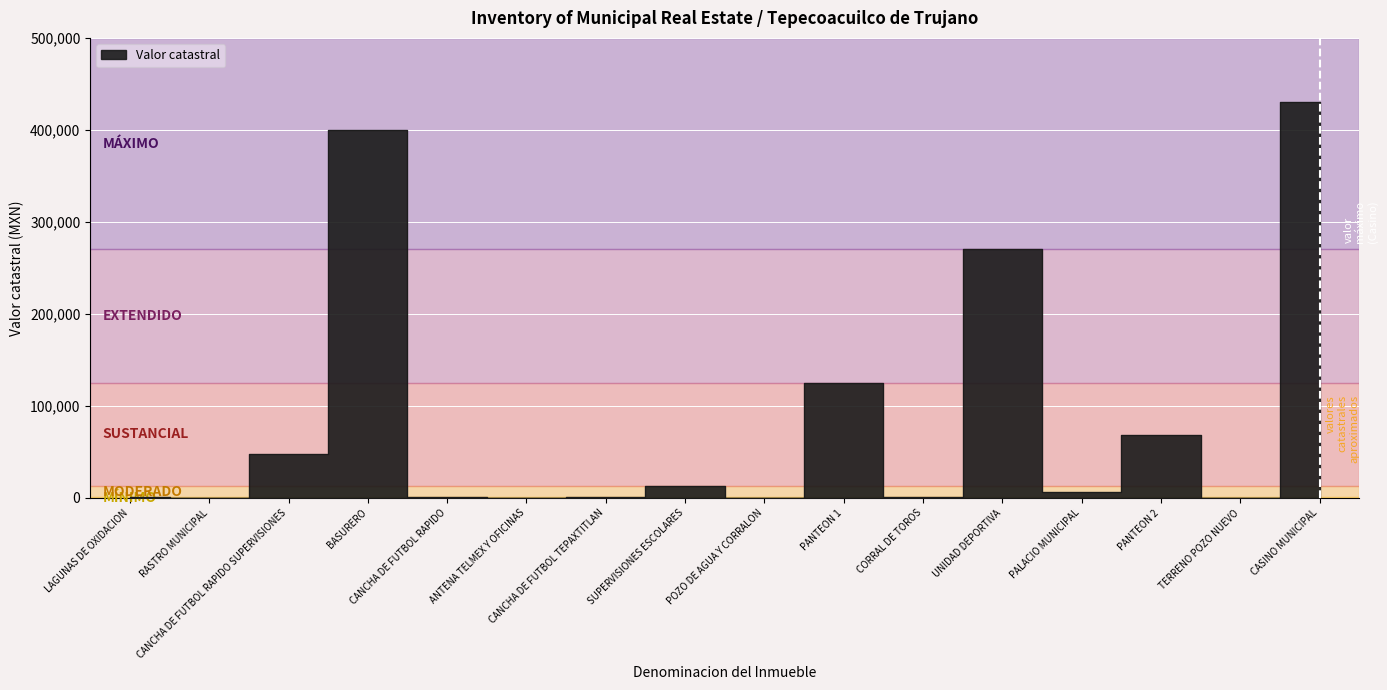

Rank the categories by value from highest to lowest.

CASINO MUNICIPAL, BASURERO, UNIDAD DEPORTIVA, PANTEON 1, PANTEON 2, CANCHA DE FUTBOL RAPIDO SUPERVISIONES, SUPERVISIONES ESCOLARES, PALACIO MUNICIPAL, LAGUNAS DE OXIDACION, CANCHA DE FUTBOL RAPIDO, CANCHA DE FUTBOL TEPAXTITLAN, CORRAL DE TOROS, RASTRO MUNICIPAL, ANTENA TELMEX Y OFICINAS, POZO DE AGUA Y CORRALON, TERRENO POZO NUEVO